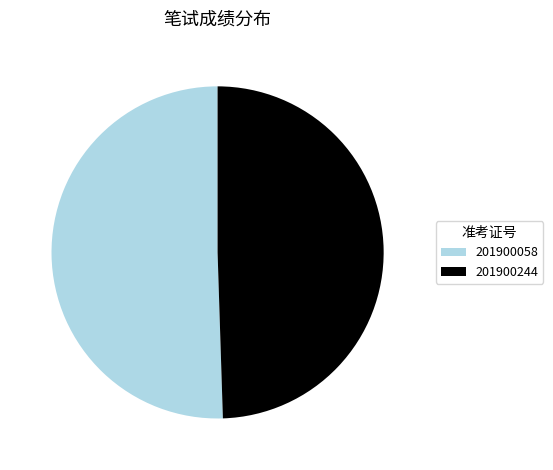

How many segments does this pie chart have?

2